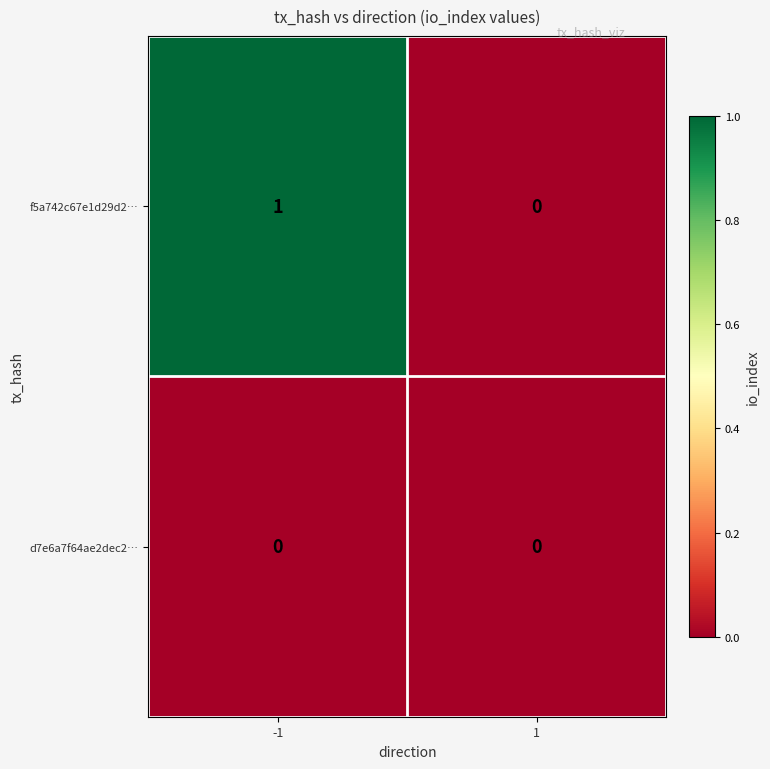

List the series in order of their peak value, lowest first.

d7e6a7f64ae2dec2…, f5a742c67e1d29d2…